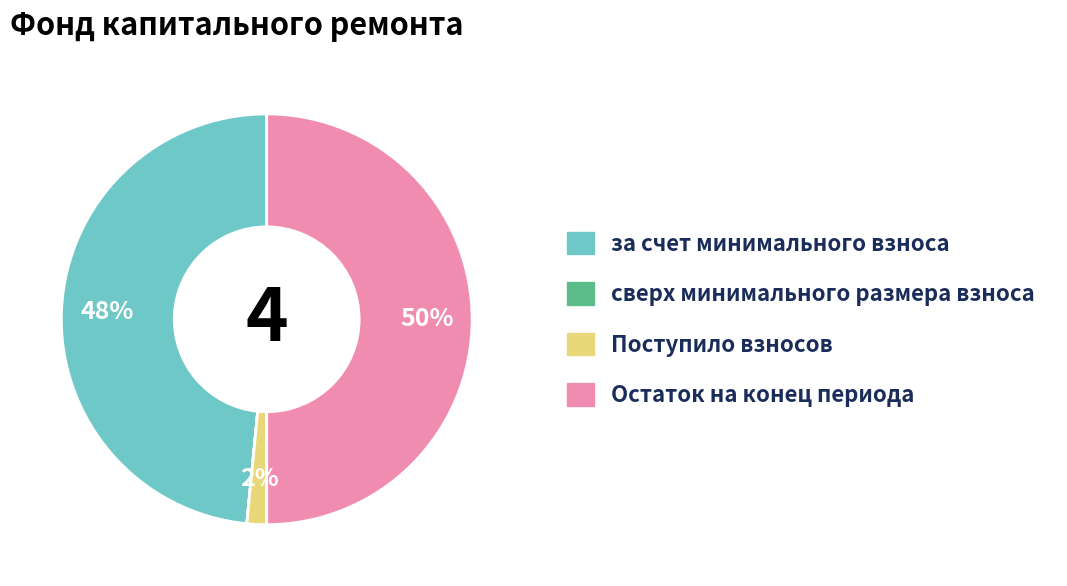

What is the ratio of the value at за счет минимального взноса to the value at Остаток на конец периода?

1.0